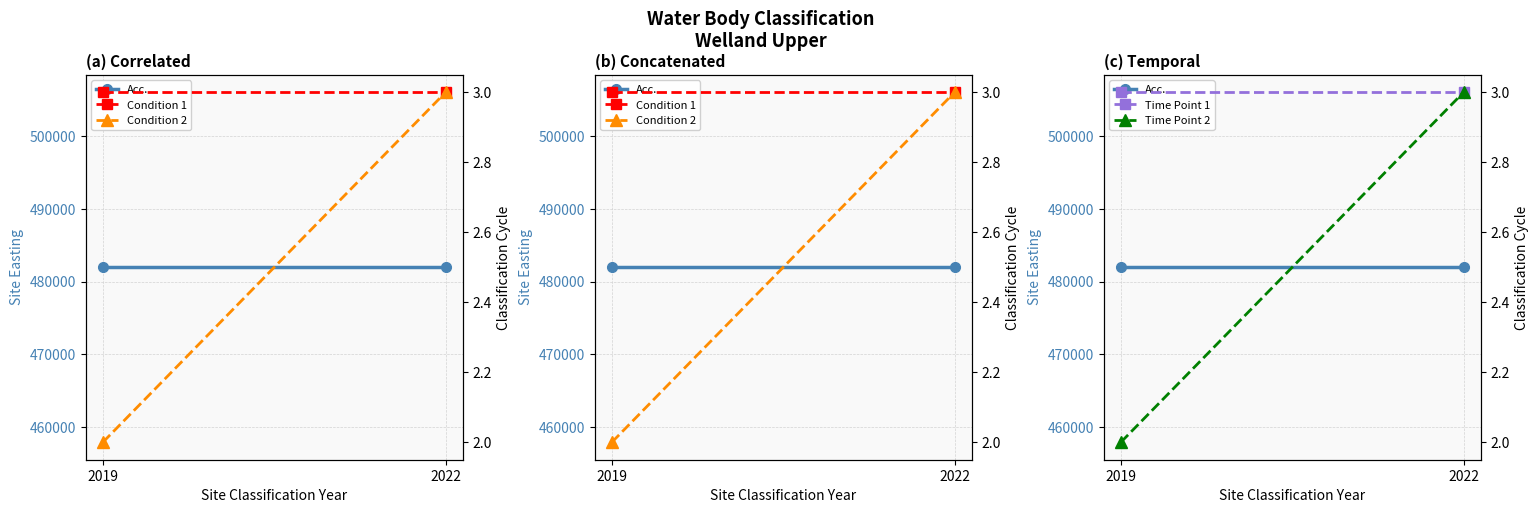

Rank the series at 2022 from lowest to highest value.

Condition 1, Condition 2, Time Point 1, Time Point 2, Acc.